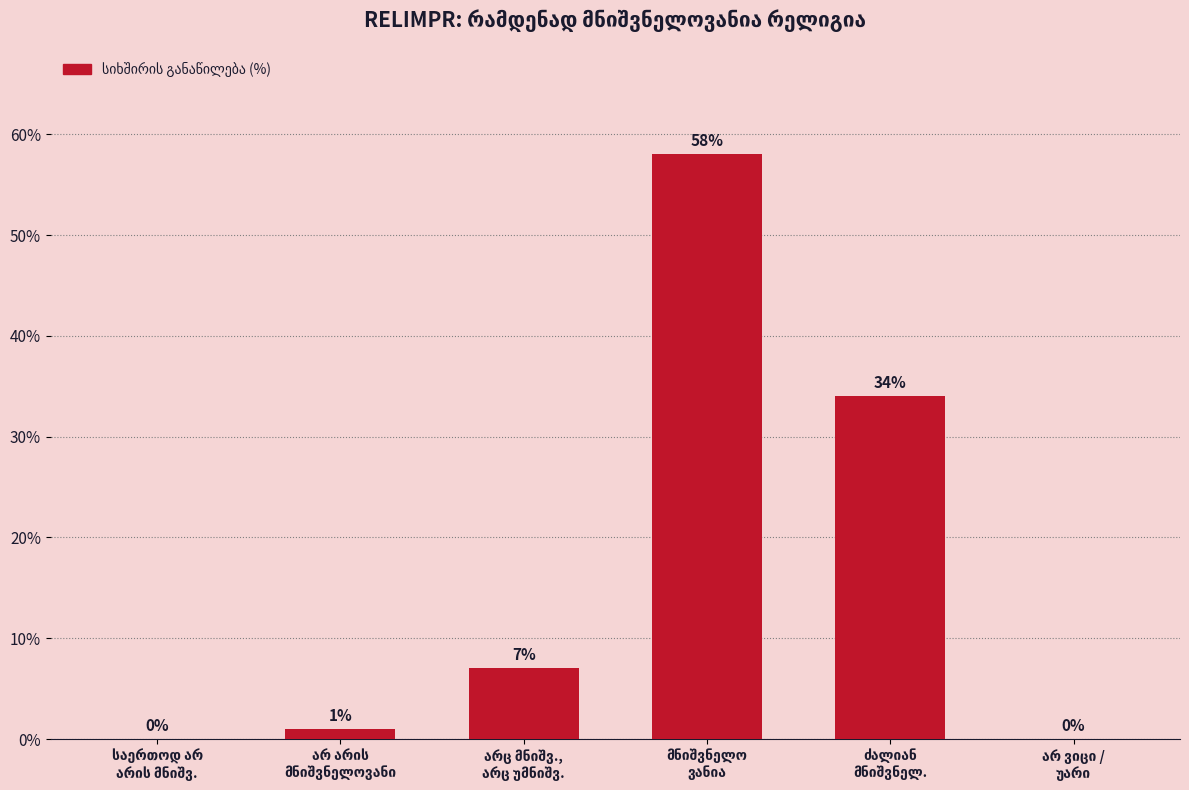

What is the sum of all values?

100